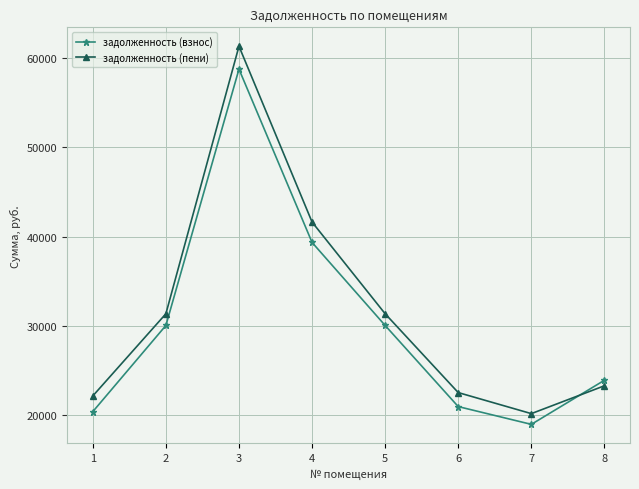

List the series in order of their peak value, lowest first.

задолженность (взнос), задолженность (пени)